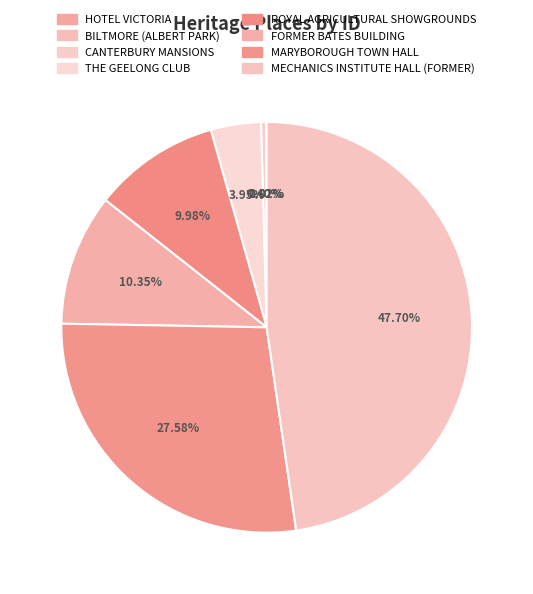

To the nearest percent, what is the difference between the largest and smallest slice percentages?

48%